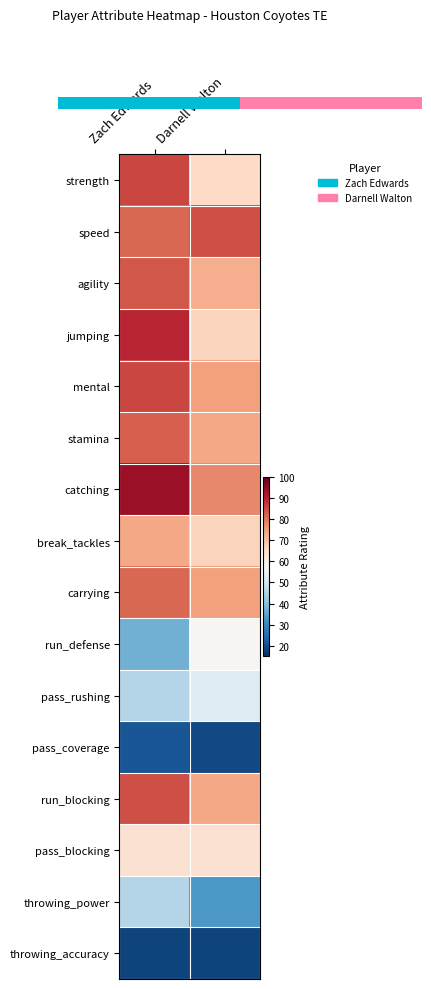

Reading left to right, transcribe all the data shown in this chart.

strength: Zach Edwards=86	Darnell Walton=66
speed: Zach Edwards=82	Darnell Walton=85
agility: Zach Edwards=84	Darnell Walton=73
jumping: Zach Edwards=90	Darnell Walton=67
mental: Zach Edwards=86	Darnell Walton=75
stamina: Zach Edwards=83	Darnell Walton=74
catching: Zach Edwards=94	Darnell Walton=78
break_tackles: Zach Edwards=74	Darnell Walton=67
carrying: Zach Edwards=82	Darnell Walton=75
run_defense: Zach Edwards=37	Darnell Walton=58
pass_rushing: Zach Edwards=45	Darnell Walton=52
pass_coverage: Zach Edwards=21	Darnell Walton=19
run_blocking: Zach Edwards=85	Darnell Walton=74
pass_blocking: Zach Edwards=64	Darnell Walton=64
throwing_power: Zach Edwards=45	Darnell Walton=33
throwing_accuracy: Zach Edwards=18	Darnell Walton=18